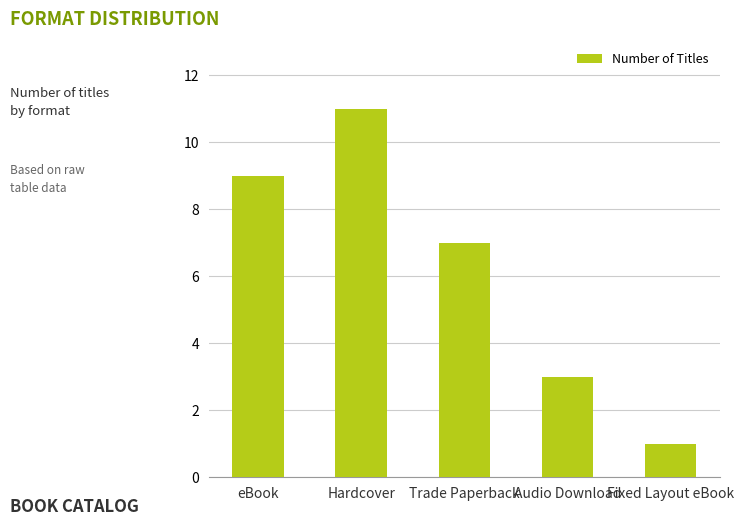

Reading left to right, extract all data points from this chart.

eBook=9	Hardcover=11	Trade Paperback=7	Audio Download=3	Fixed Layout eBook=1